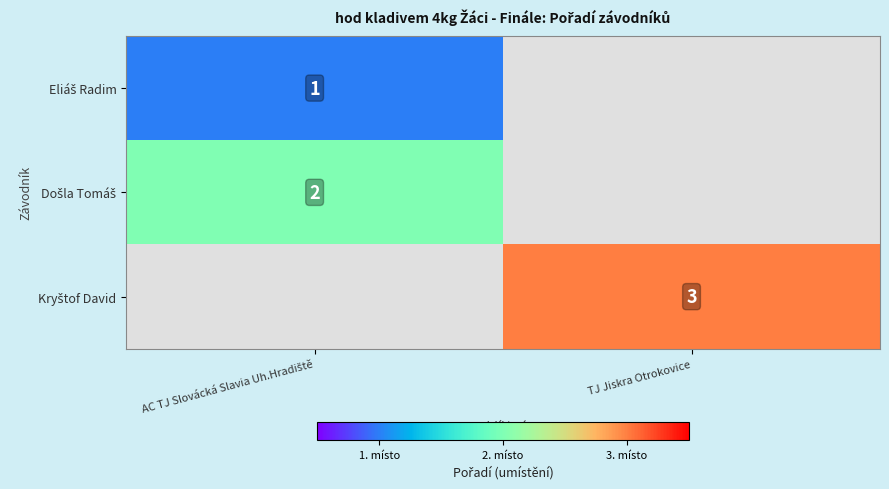

Count the number of data series in this chart.

3